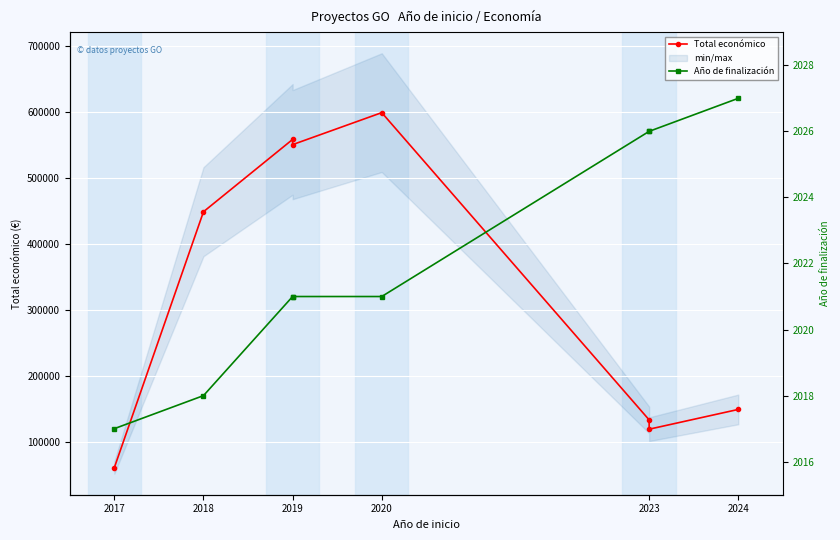

Rank the series at 2019 from highest to lowest value.

Total económico, Año de finalización